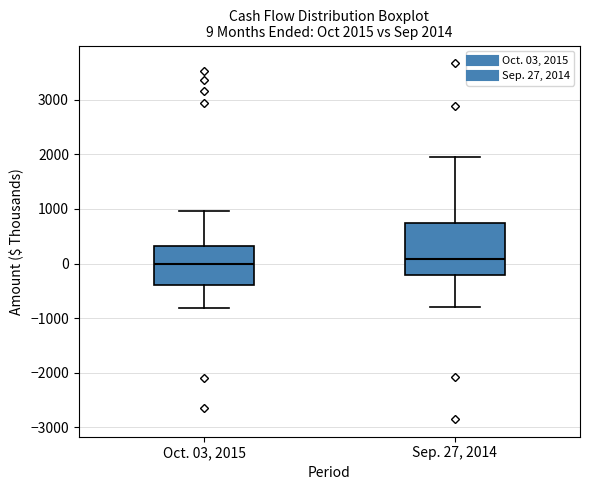

Comparing the boxes themselves (not the whiskers), which one is the tallest?

Sep. 27, 2014